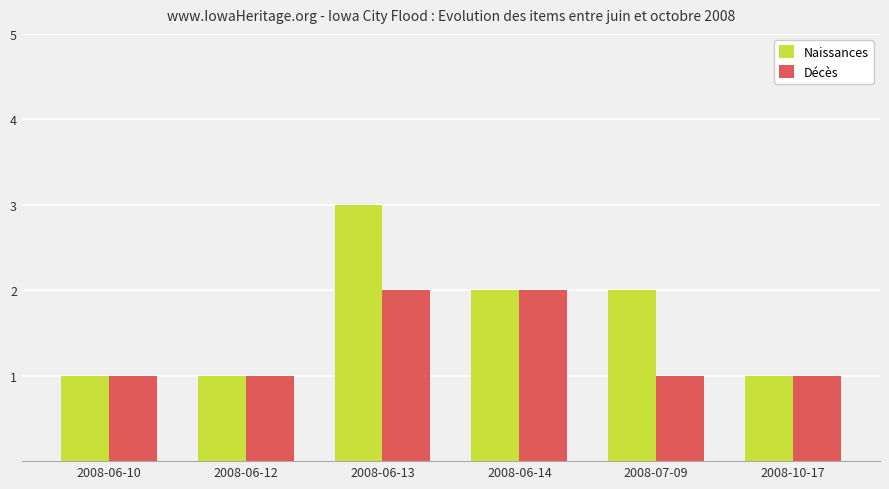

What are all the series names shown in the legend?

Naissances, Décès